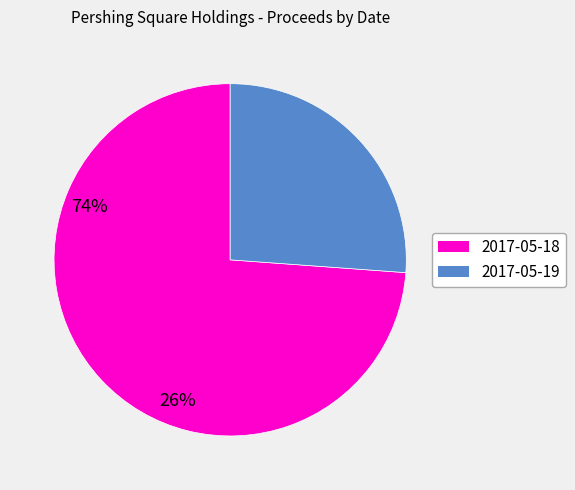

True or false: 2017-05-19 accounts for 20% of the total.

False